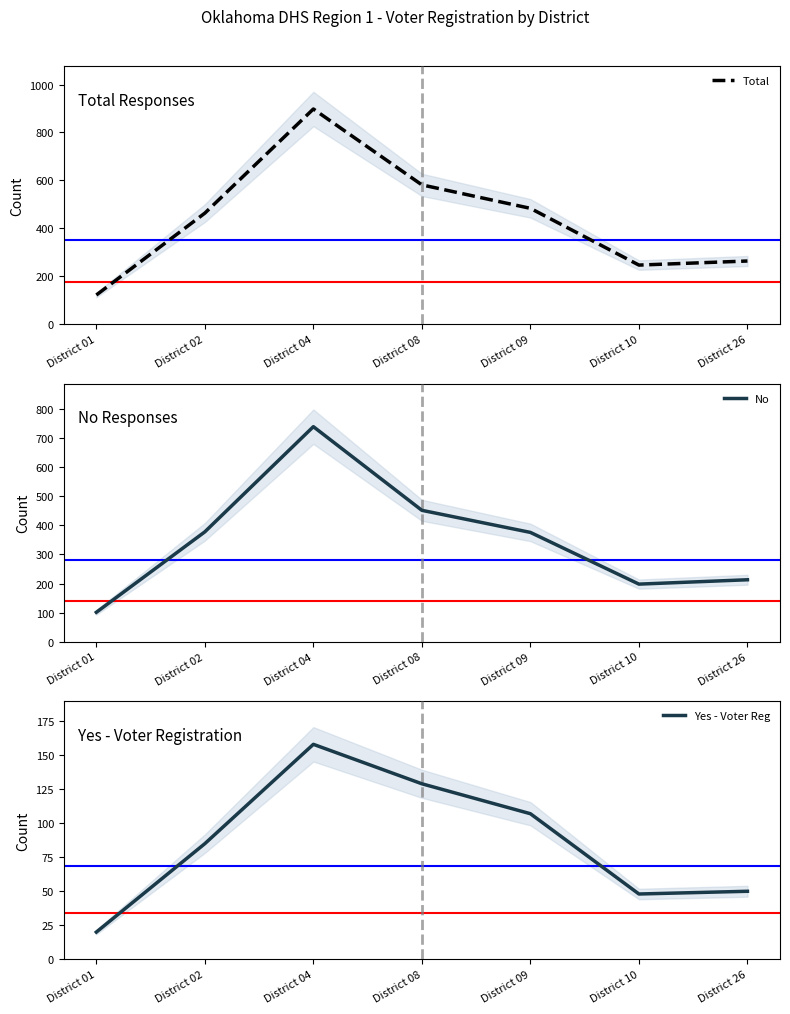

Reading left to right, what are all the values shown in this chart?

Total: District 01=121	District 02=463	District 04=898	District 08=581	District 09=483	District 10=246	District 26=263
No: District 01=101	District 02=378	District 04=740	District 08=452	District 09=376	District 10=198	District 26=213
Yes - Voter Reg: District 01=20	District 02=85	District 04=158	District 08=129	District 09=107	District 10=48	District 26=50